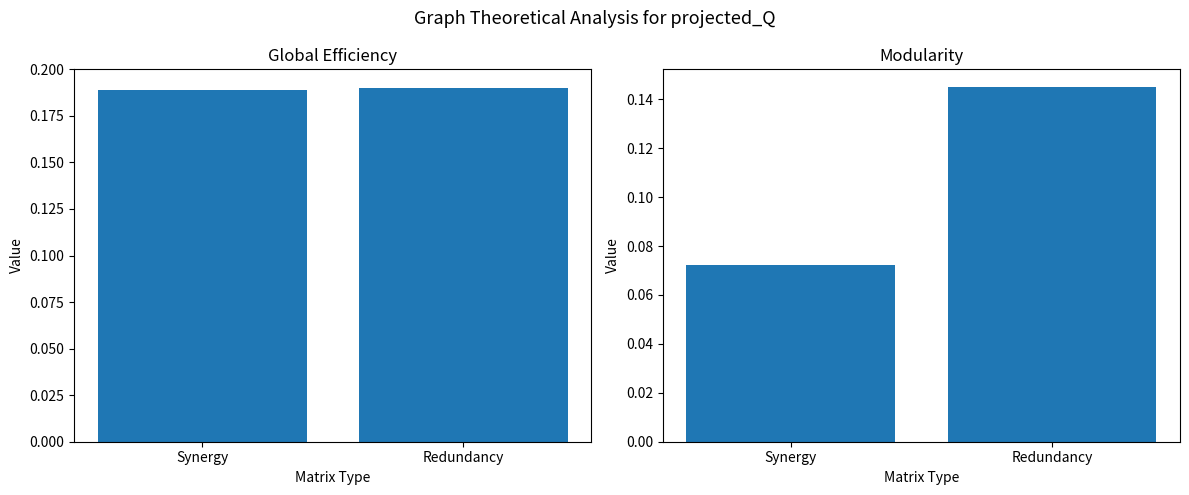

What is the average value of the Global Efficiency series?

0.2